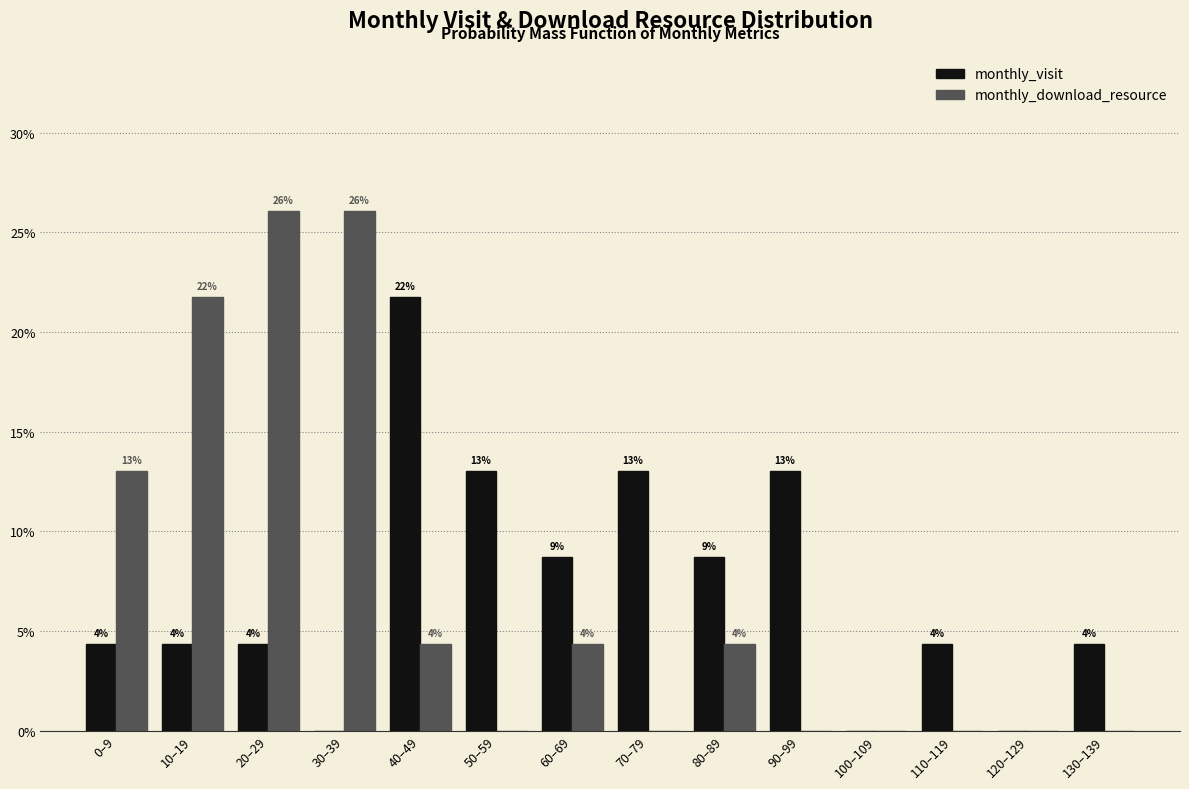

What are all the series names shown in the legend?

monthly_visit, monthly_download_resource